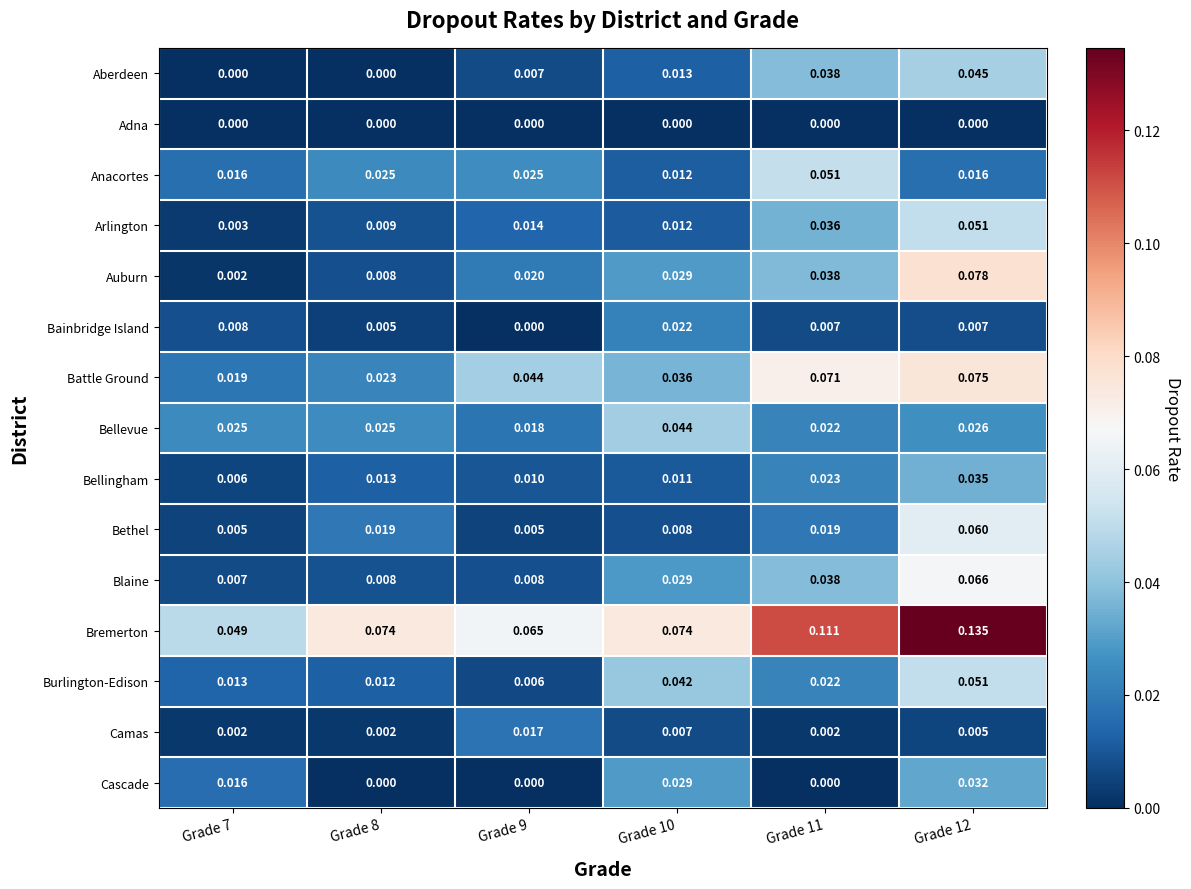

Count the number of categories in the chart.

6